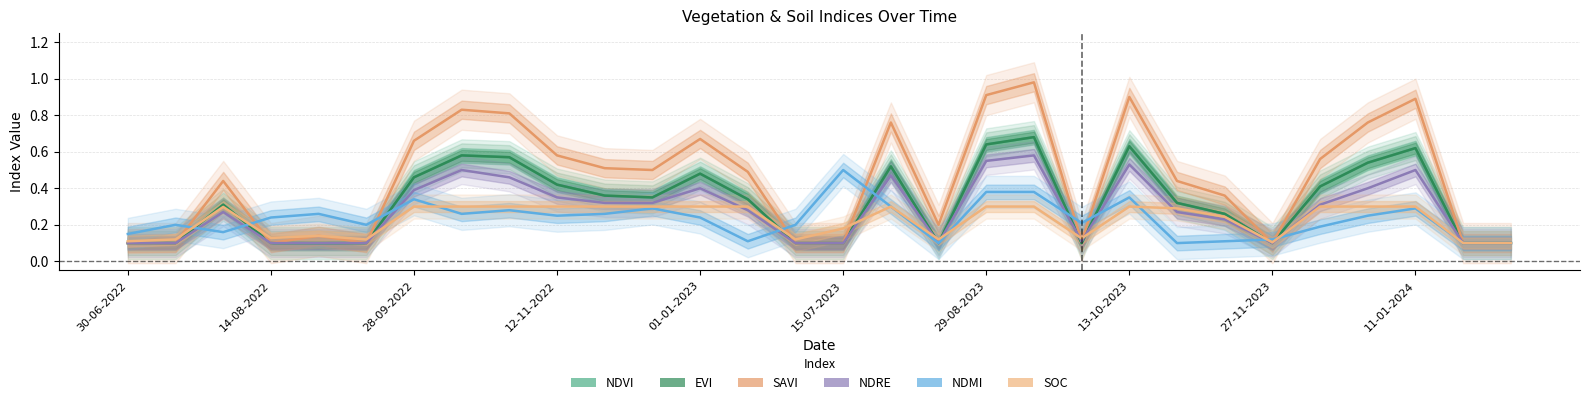

What position from the left is 14?

15